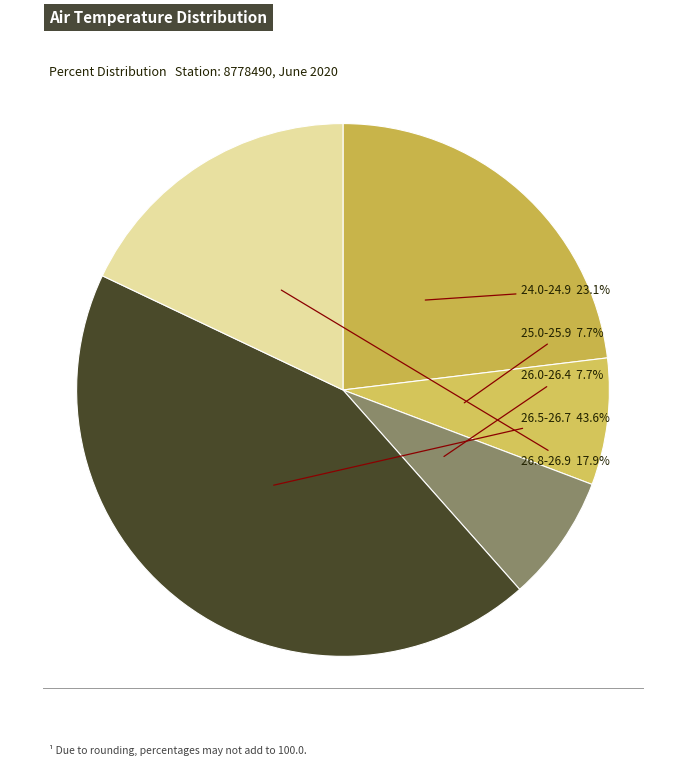

Does 26.0-26.4 account for over 50% of the chart?

No